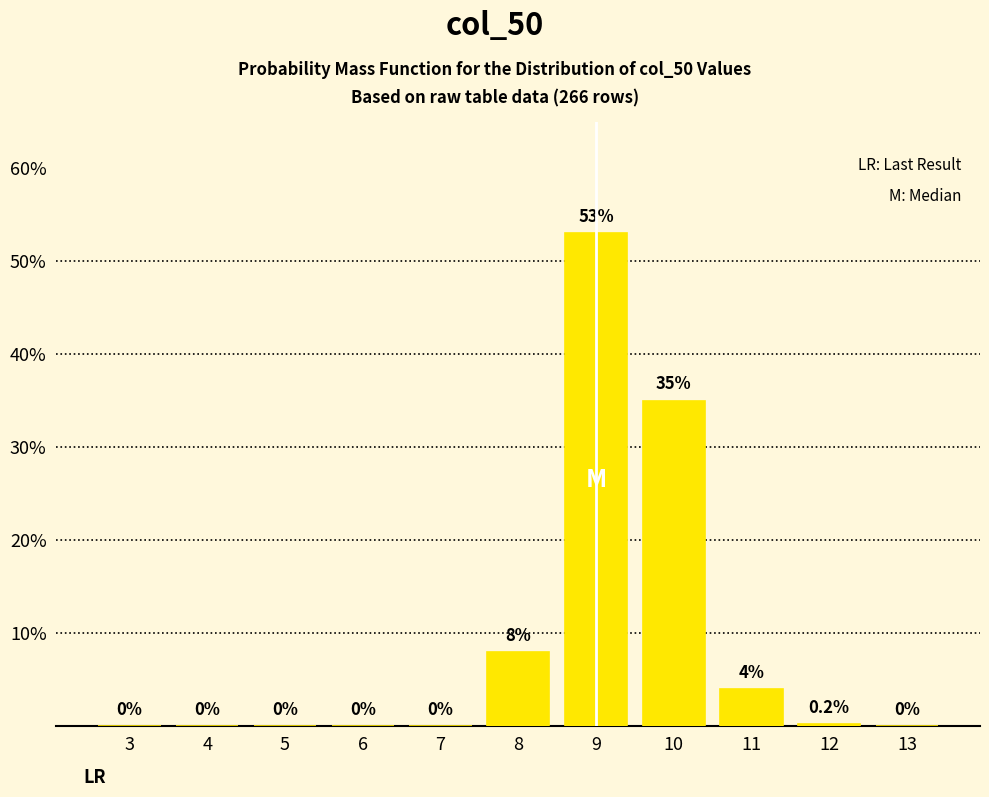

Reading right to left, transcribe all the data shown in this chart.

13=0.0	12=0.2	11=4.0	10=35.0	9=53.0	8=8.0	7=0.0	6=0.0	5=0.0	4=0.0	3=0.0